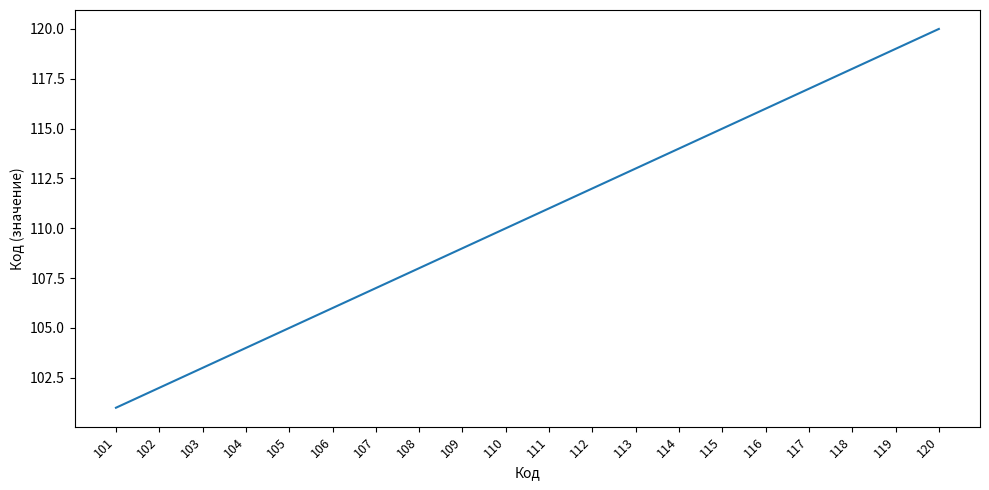

What is the ratio of the value at 102 to the value at 107?

1.0